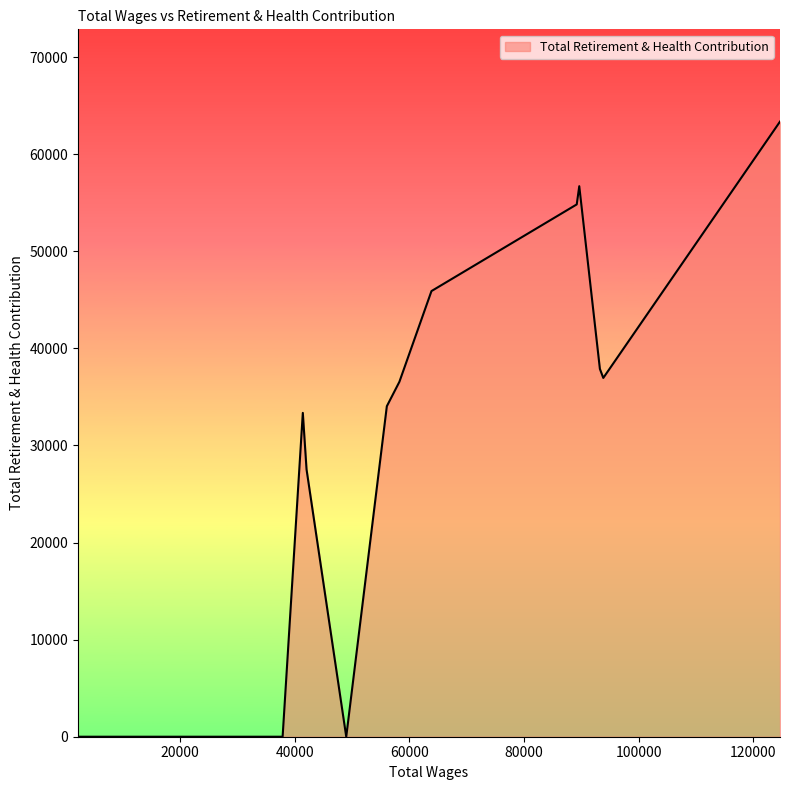

What is the difference between the maximum and minimum values?

63362